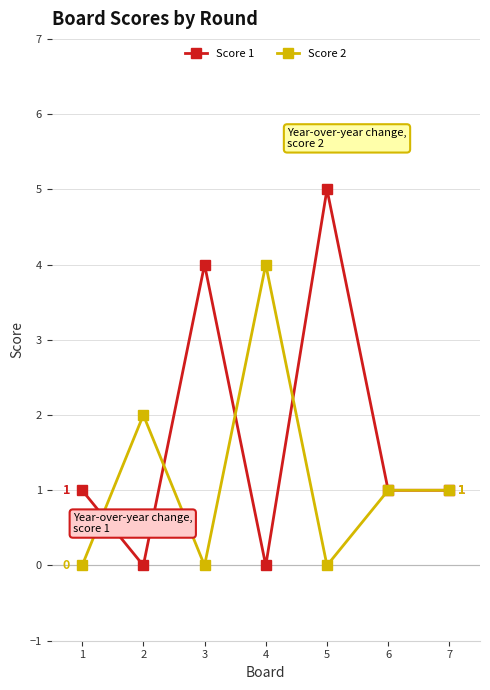

True or false: Score 2 and Score 1 cross at least once.

True